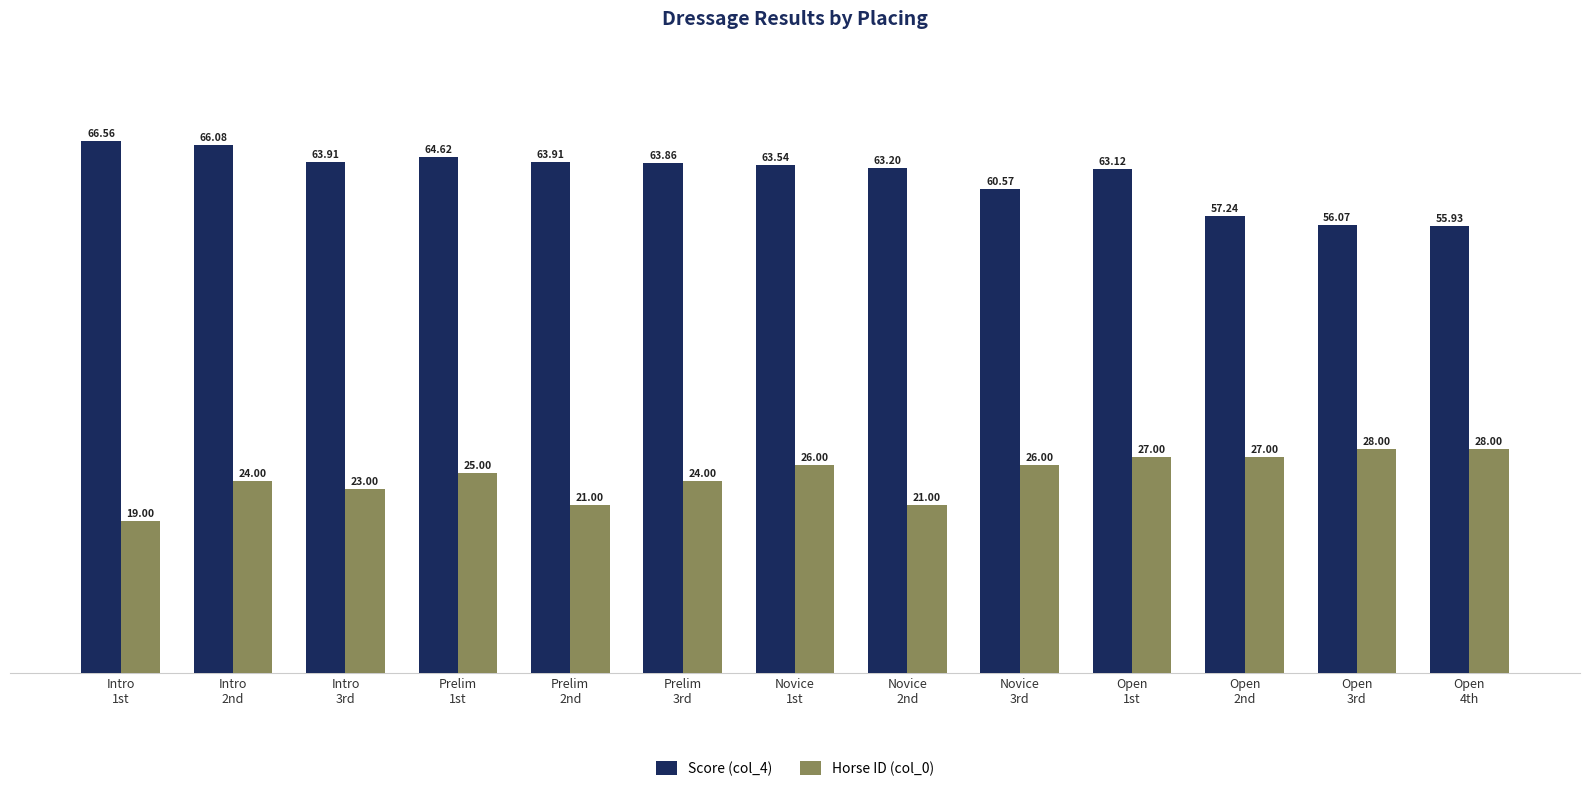

What are all the series names shown in the legend?

Score (col_4), Horse ID (col_0)